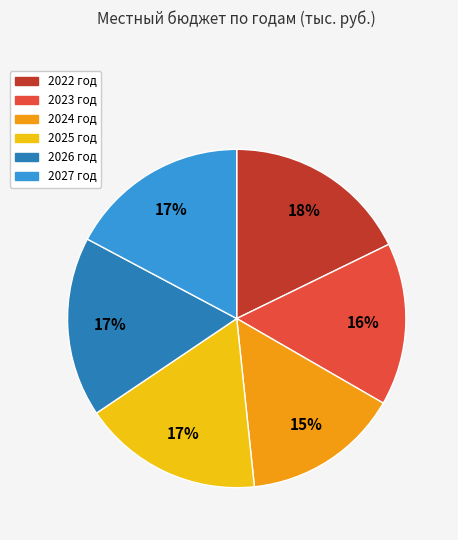

Which category has the biggest portion of the pie?

2022 год